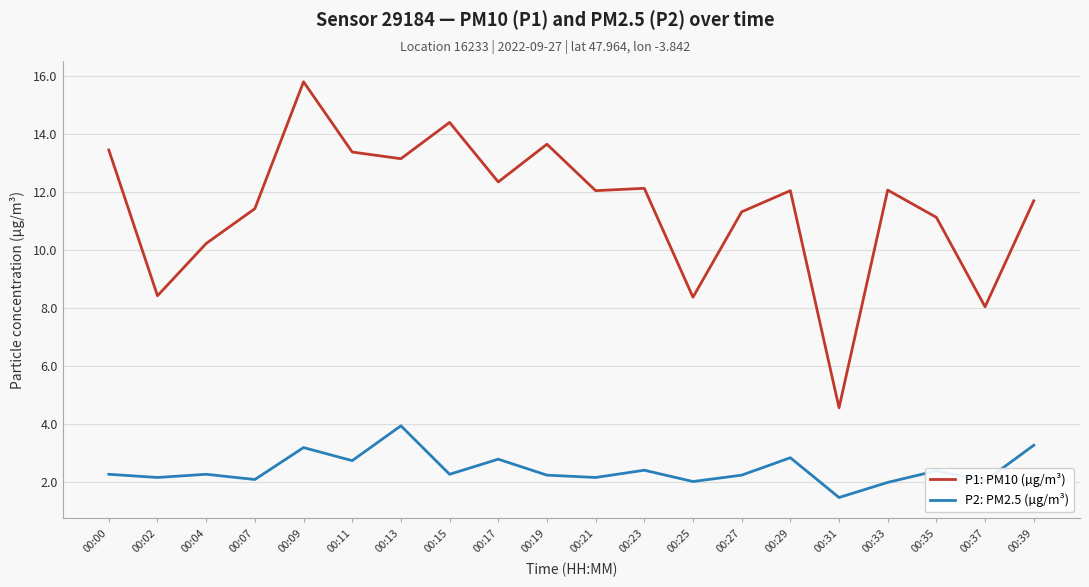

True or false: P2: PM2.5 (µg/m³) has more than 1 interior local peaks.

True